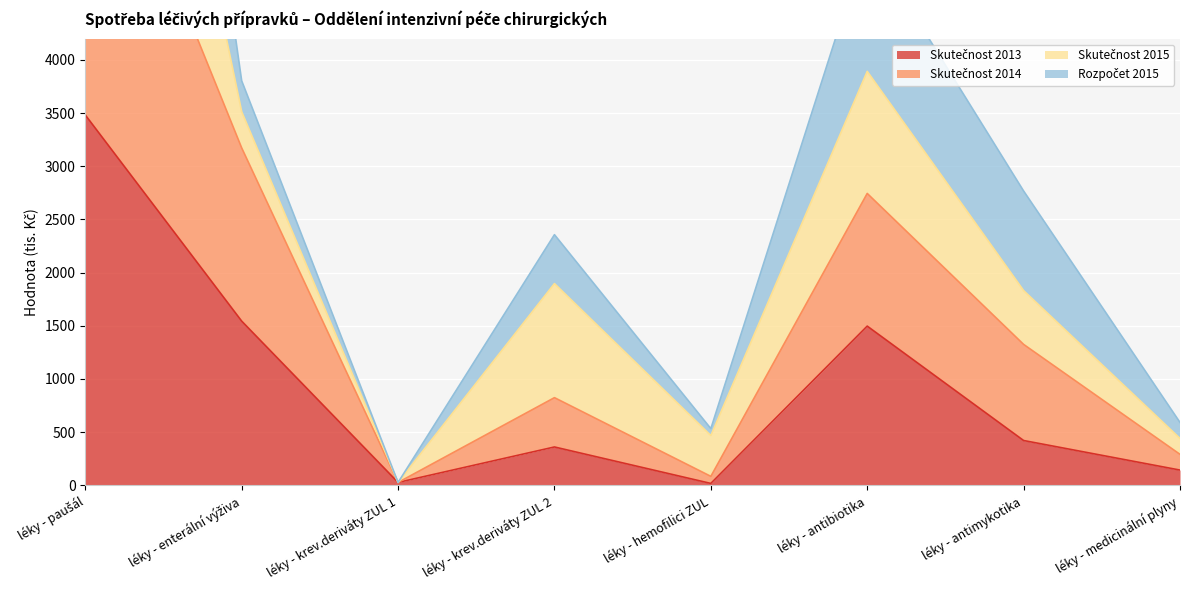

True or false: Skutečnost 2014 and Skutečnost 2013 intersect in this chart.

False